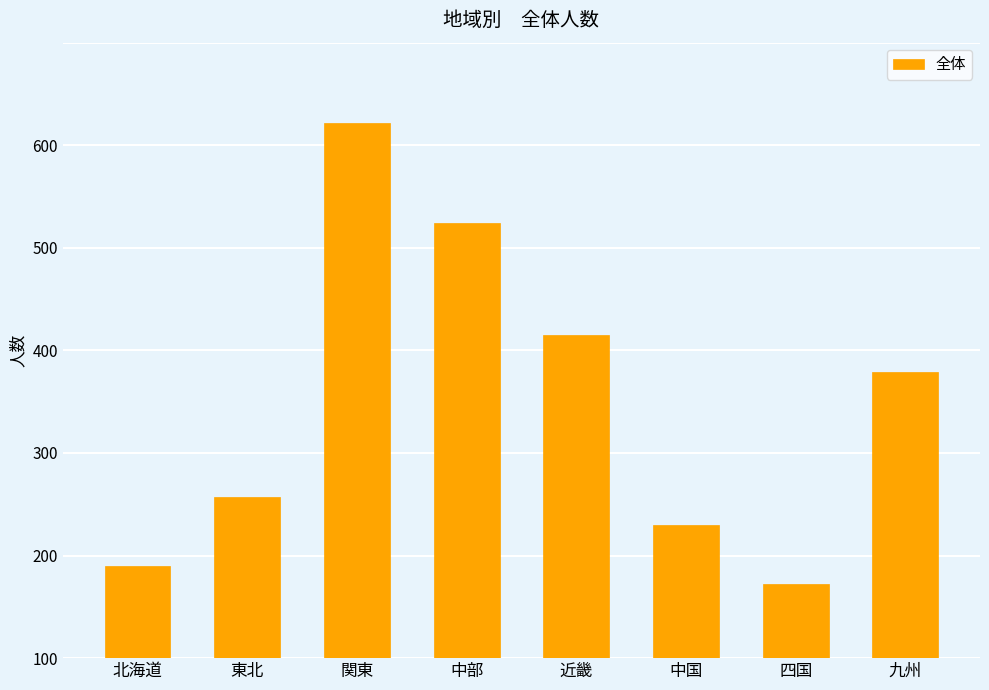

The chart shows a value of 157 at 東北. True or false?

True